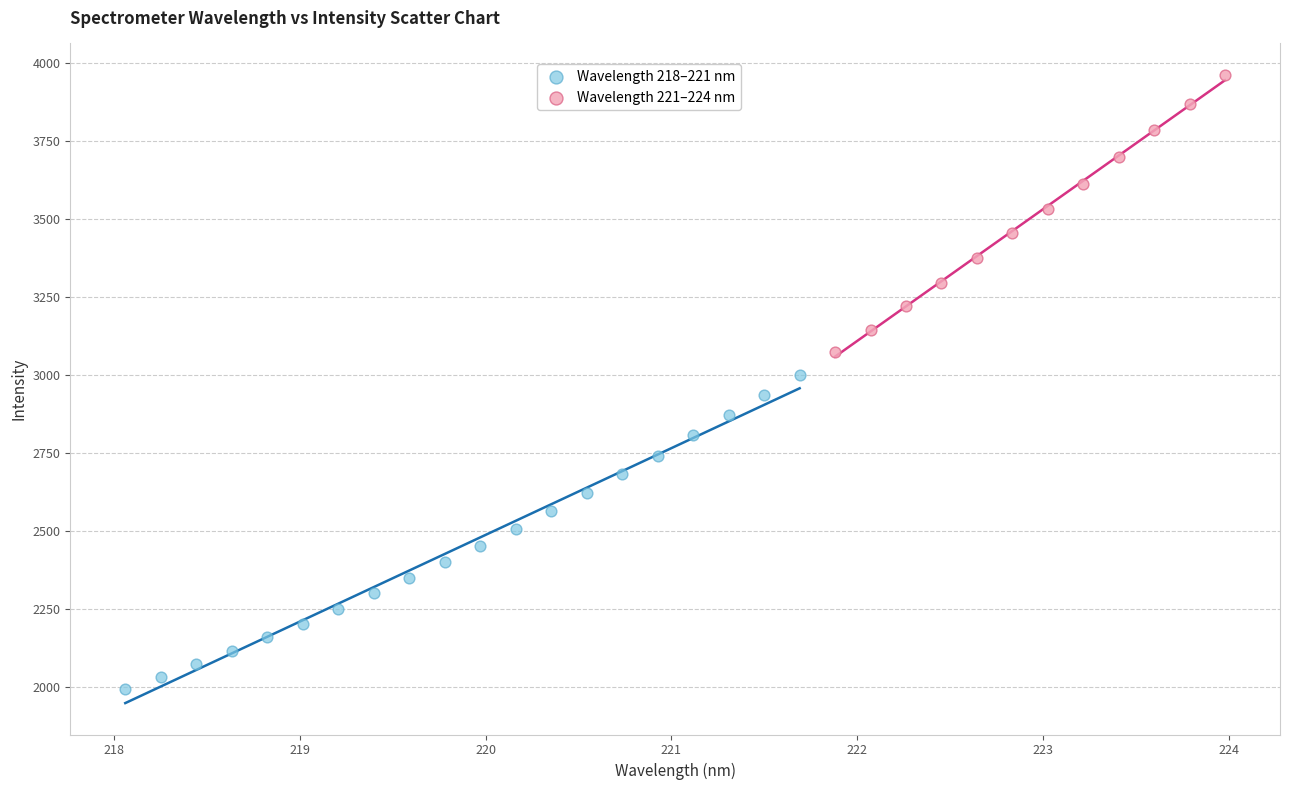

Which series contains the highest Y value?

Wavelength 221–224 nm